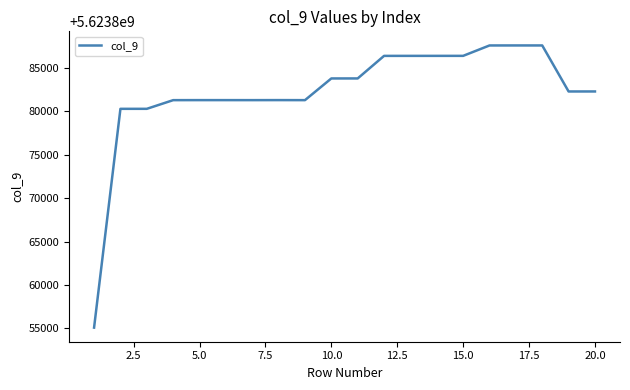

What is the difference between the maximum and minimum values?

32503